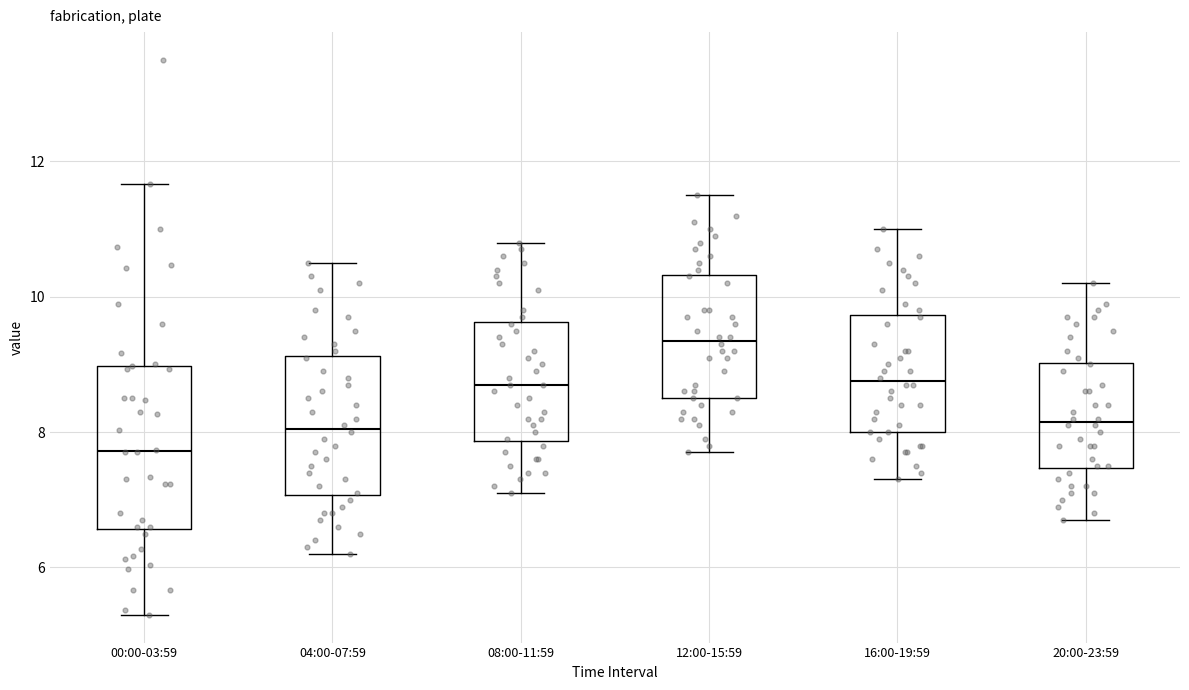

Where does the median line of the box for 00:00-03:59 sit on the y-axis? The values are not printed on the chart, so give them approximately, as read against the axis.

7.8